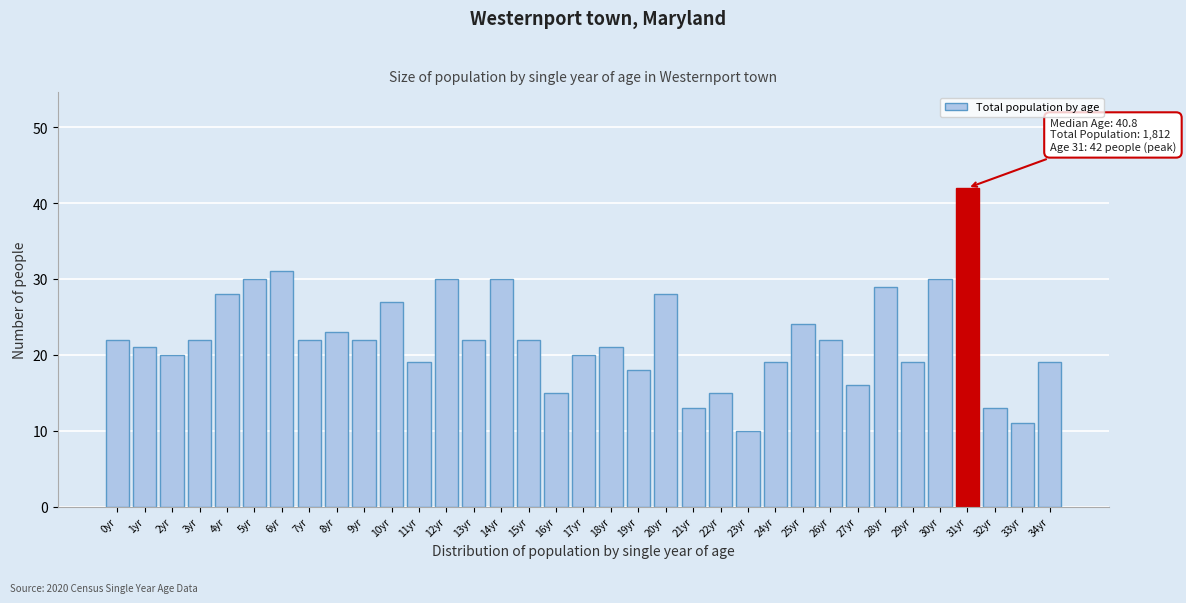

What is the ratio of the value at 24yr to the value at 34yr?

1.0